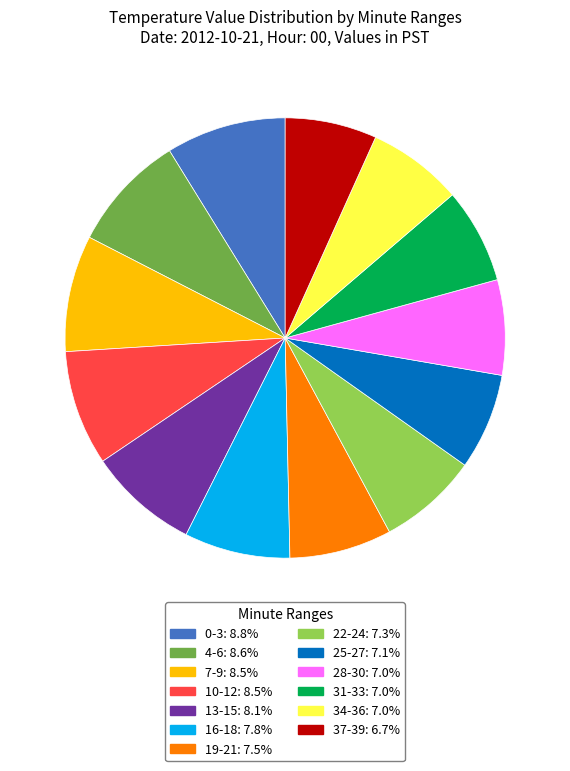

Between 13-15 and 19-21, which is larger?

13-15